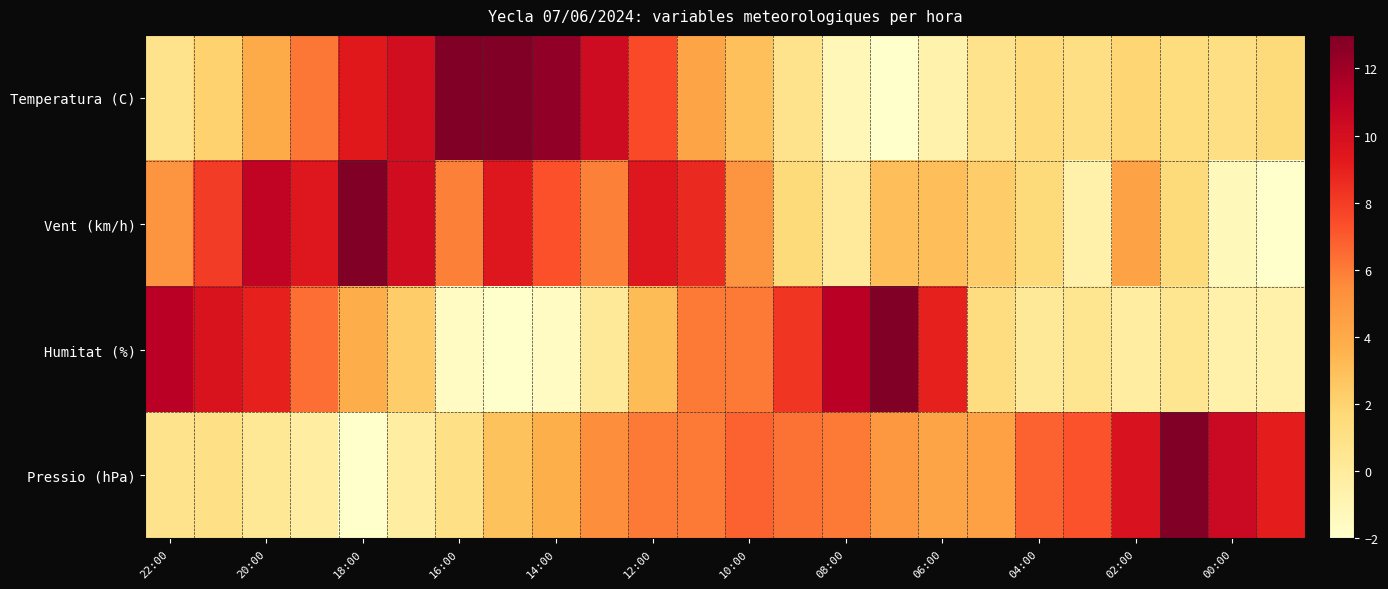

Reading left to right, transcribe all the data shown in this chart.

Temperatura (C): 0.8	2.1	3.9	6.2	9.3	10.1	12.9	13.0	12.5	10.3	7.5	4.3	3.0	0.8	-1.1	-2.0	-0.6	0.8	1.5	1.1	1.9	1.3	1.1	1.6
Vent (km/h): 5.1	8.0	10.9	9.4	13.0	10.1	5.9	9.4	7.3	5.9	9.4	8.7	5.1	1.6	0.1	3.0	3.0	2.3	1.6	-0.6	4.4	1.6	-1.3	-2.0
Humitat (%): 11.2	9.7	9.0	6.4	3.9	2.4	-1.6	-2.0	-1.6	0.2	3.1	6.0	6.0	8.2	11.2	13.0	9.0	1.3	0.2	0.6	-0.2	0.6	-0.5	-0.5
Pressio (hPa): 0.8	1.0	0.3	-0.2	-2.0	-0.2	1.0	2.8	3.8	5.4	6.1	6.1	6.8	6.3	6.1	4.9	4.2	4.5	6.8	7.2	9.8	13.0	10.5	9.1